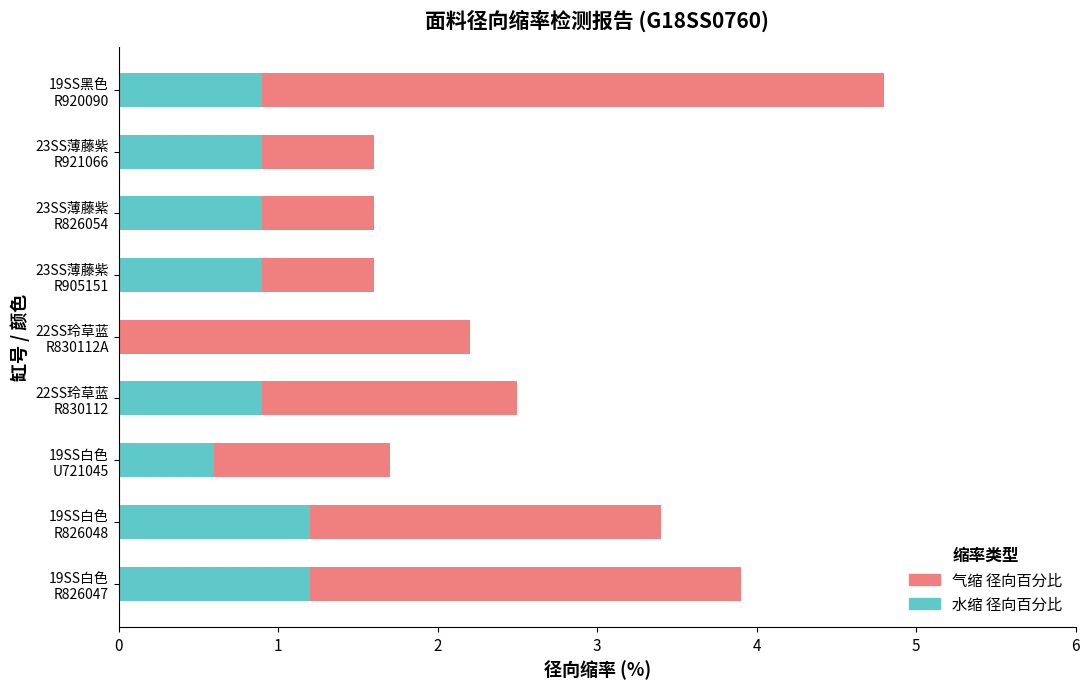

What are all the series names shown in the legend?

气缩 径向百分比, 水缩 径向百分比